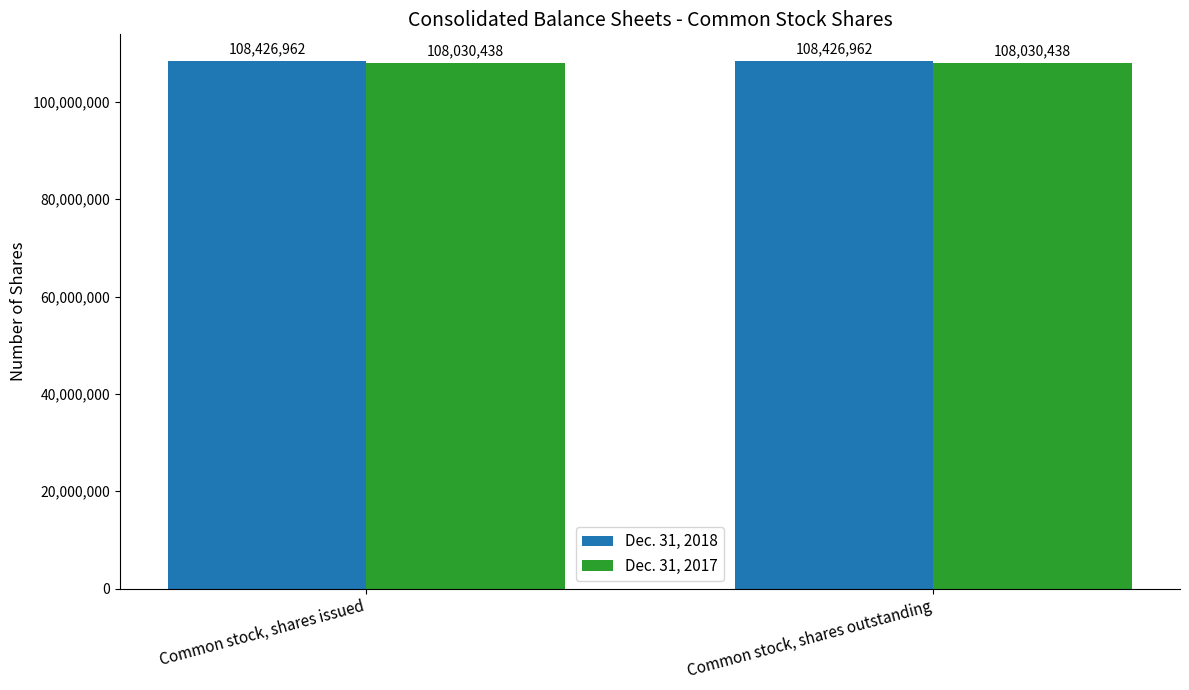

What is the label of the 1st bar from the right?

Common stock, shares outstanding